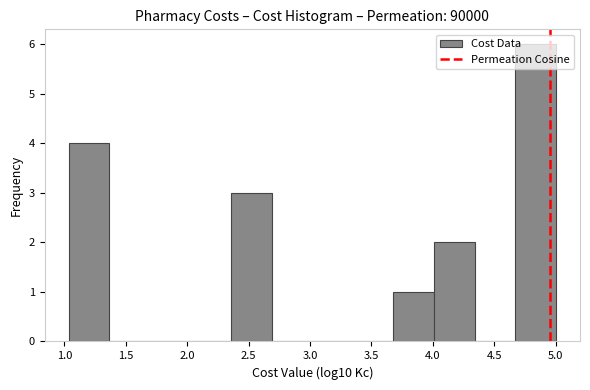

How tall is the bar that spans 1.05 to 1.35 on the x-axis? Neither the bar edges nor the heights are printed on the chart, so give them approximately, as read against the axes.

4